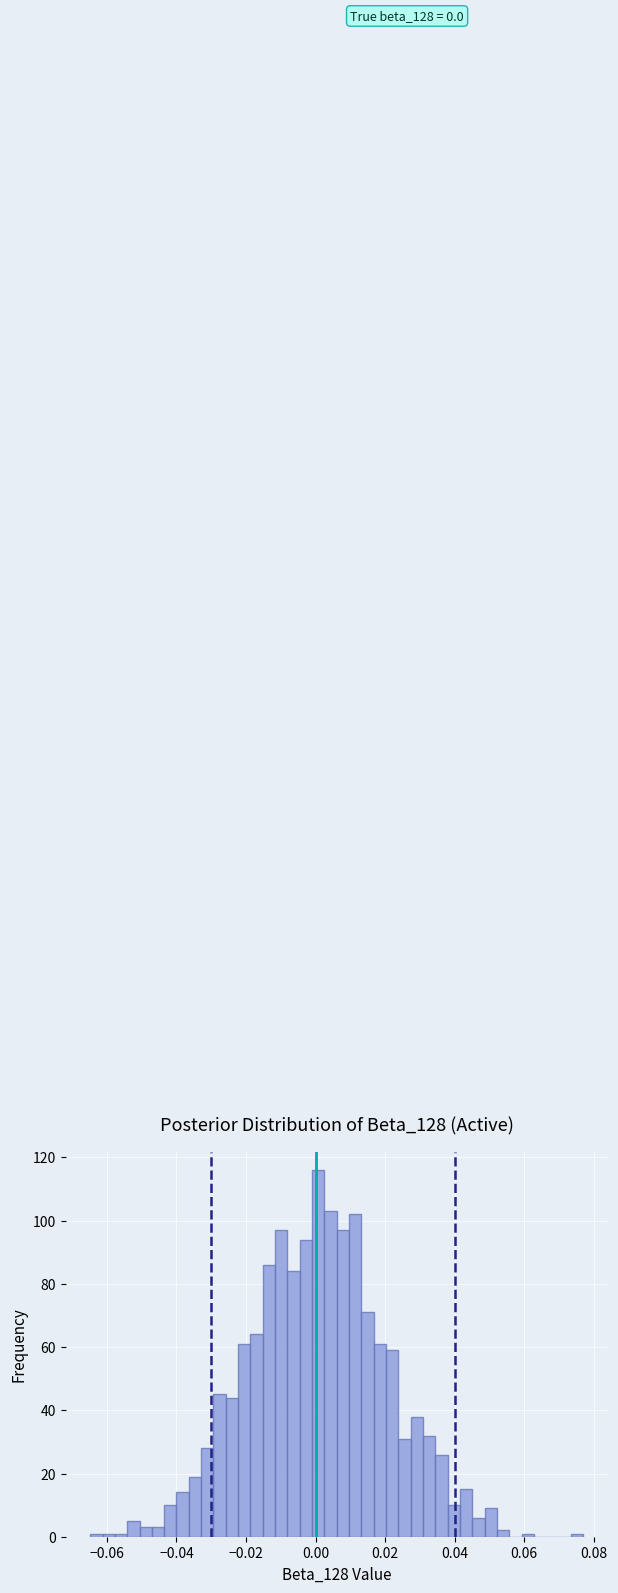

Read against the x-axis, roughly where is the centre of the tallest bar?

0.000